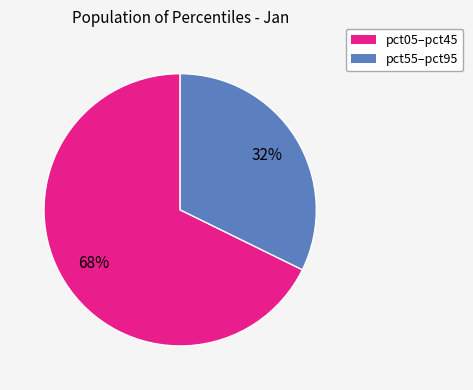

Count the number of slices in the pie.

2